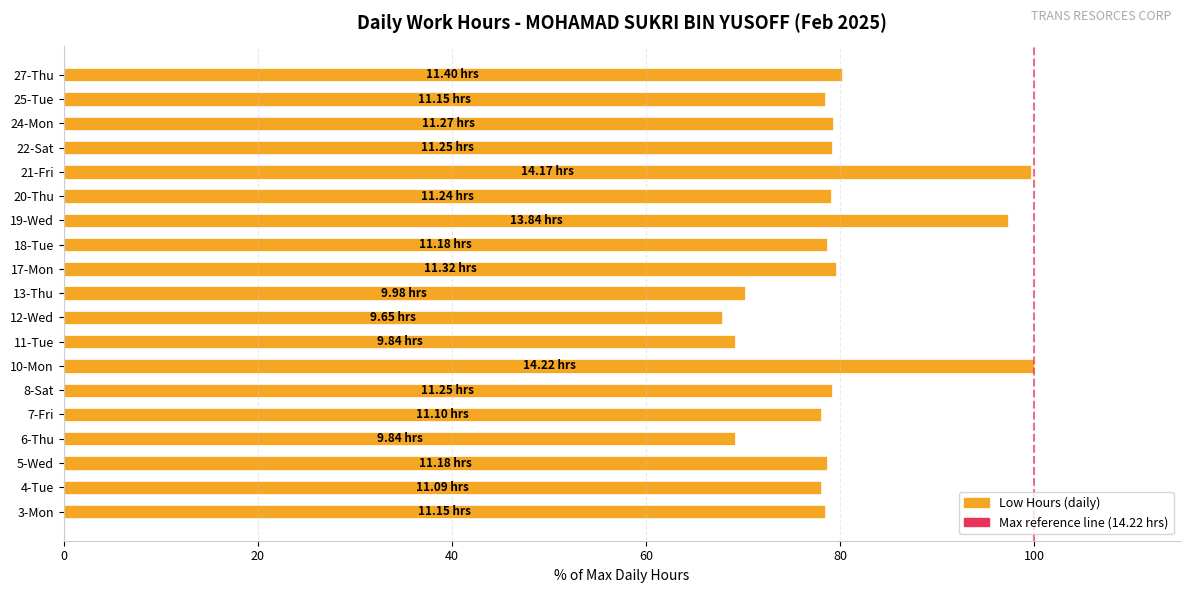

What value does the data have at 27-Thu?

80.2